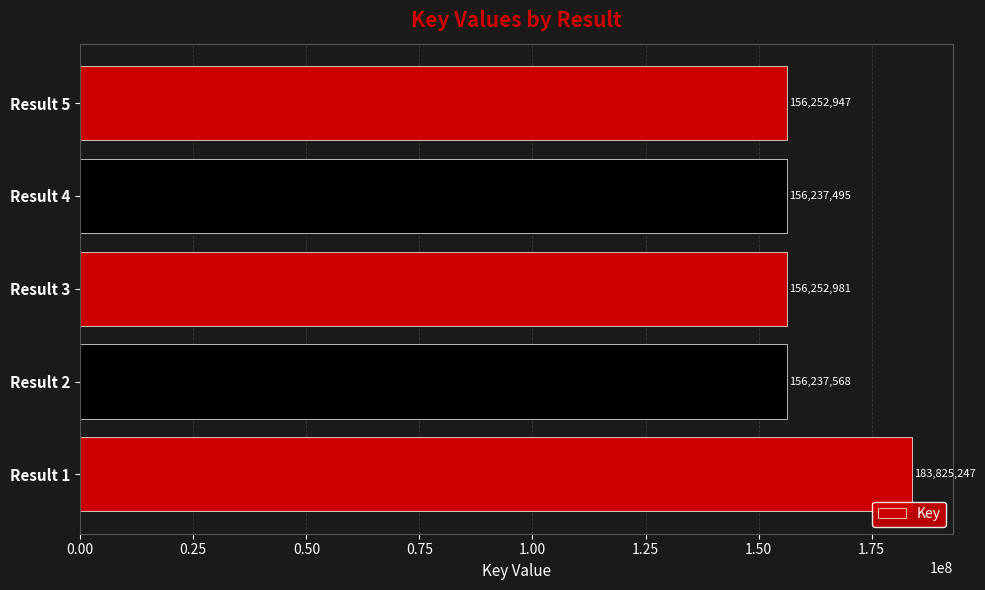

The value at Result 2 is 156237568. True or false?

True